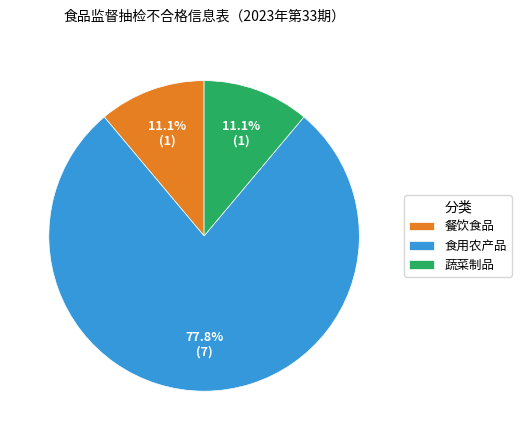

Is the sum of 餐饮食品 and 食用农产品 greater than half?

Yes